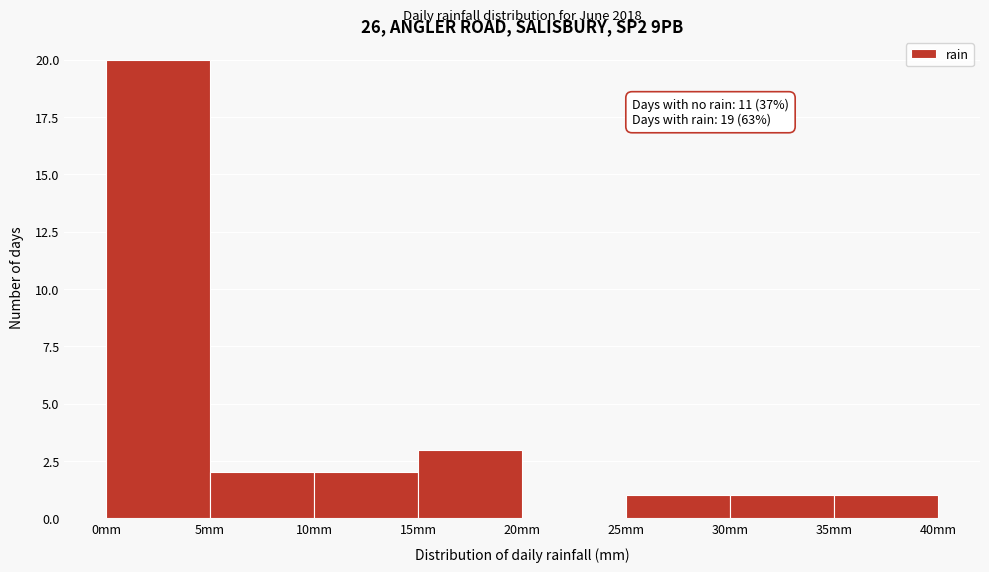

Which range on the x-axis has the tallest bar?

0 to 5